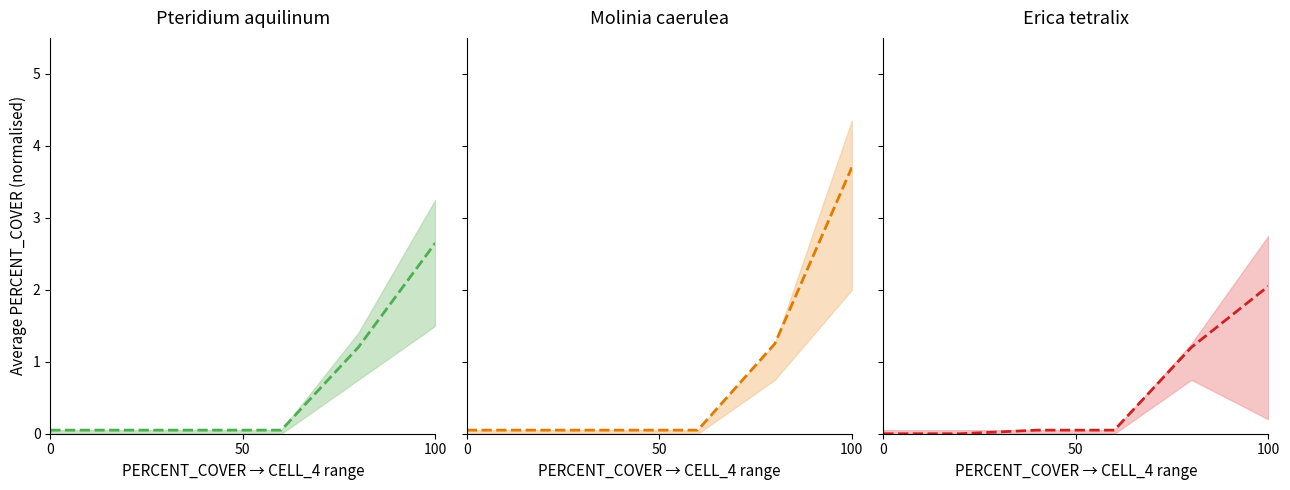

Is this an area chart (filled region under the line)?

No